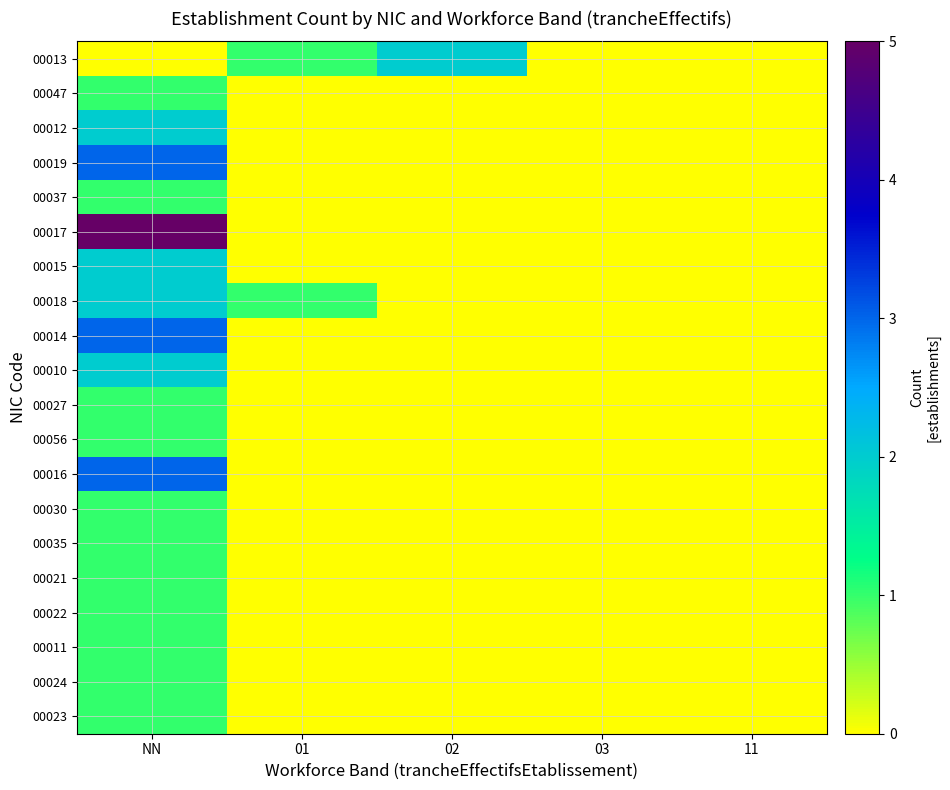

Reading left to right, transcribe all the data shown in this chart.

00013: NN=0	01=1	02=2	03=0	11=0
00047: NN=1	01=0	02=0	03=0	11=0
00012: NN=2	01=0	02=0	03=0	11=0
00019: NN=3	01=0	02=0	03=0	11=0
00037: NN=1	01=0	02=0	03=0	11=0
00017: NN=7	01=0	02=0	03=0	11=0
00015: NN=2	01=0	02=0	03=0	11=0
00018: NN=2	01=1	02=0	03=0	11=0
00014: NN=3	01=0	02=0	03=0	11=0
00010: NN=2	01=0	02=0	03=0	11=0
00027: NN=1	01=0	02=0	03=0	11=0
00056: NN=1	01=0	02=0	03=0	11=0
00016: NN=3	01=0	02=0	03=0	11=0
00030: NN=1	01=0	02=0	03=0	11=0
00035: NN=1	01=0	02=0	03=0	11=0
00021: NN=1	01=0	02=0	03=0	11=0
00022: NN=1	01=0	02=0	03=0	11=0
00011: NN=1	01=0	02=0	03=0	11=0
00024: NN=1	01=0	02=0	03=0	11=0
00023: NN=1	01=0	02=0	03=0	11=0